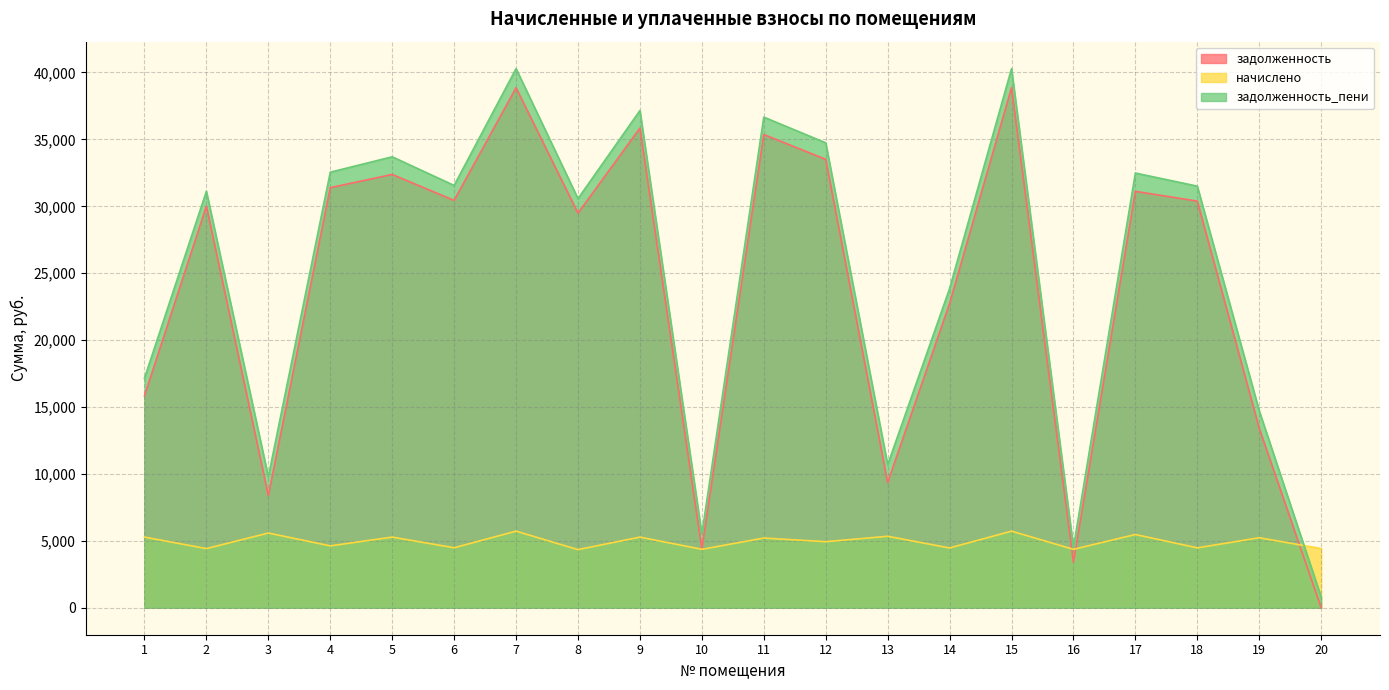

Which category has the lowest value in the задолженность series?

20